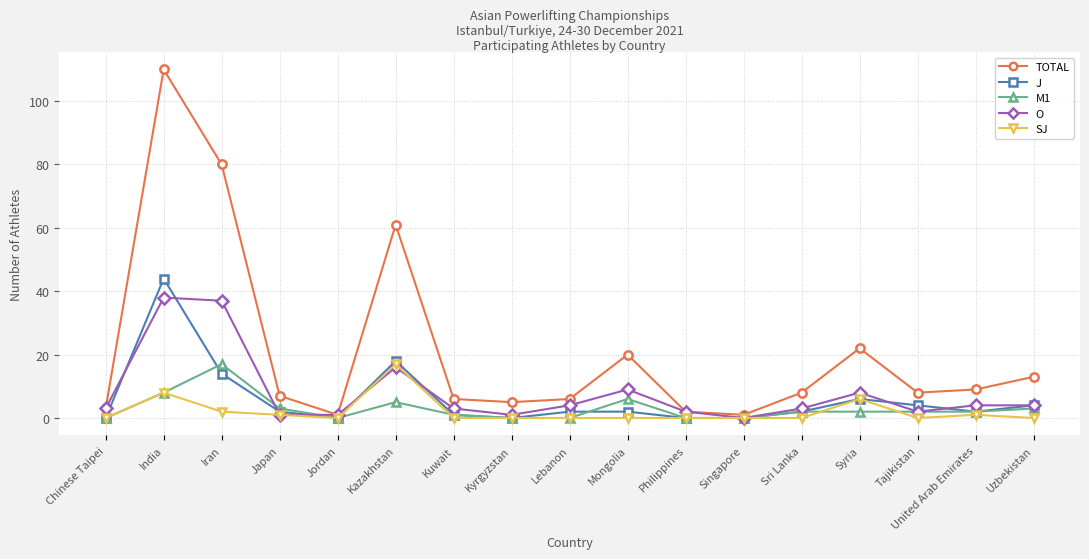

How many lines are shown in the chart?

5